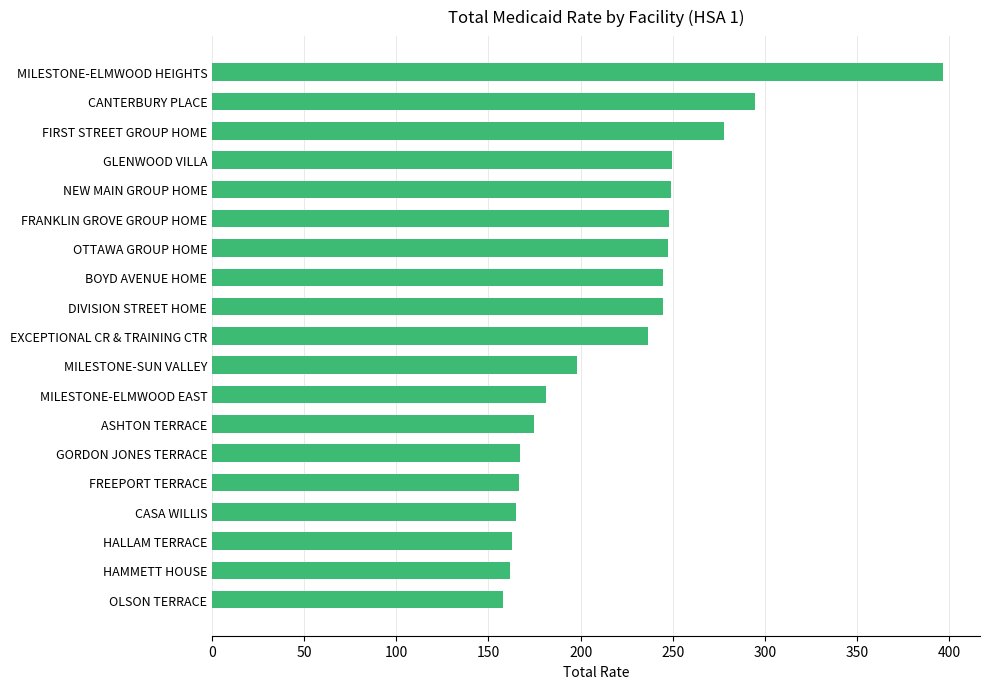

What is the value of the 17th bar from the top?

163.0